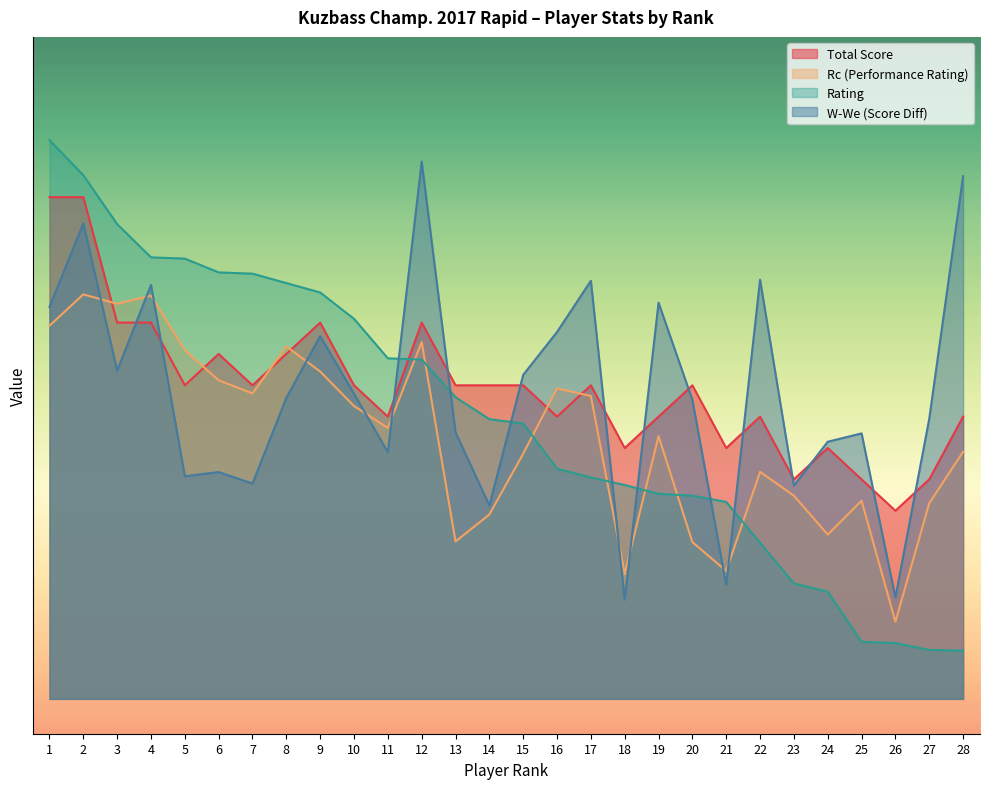

Where is Rc nearest to the value 3?

23